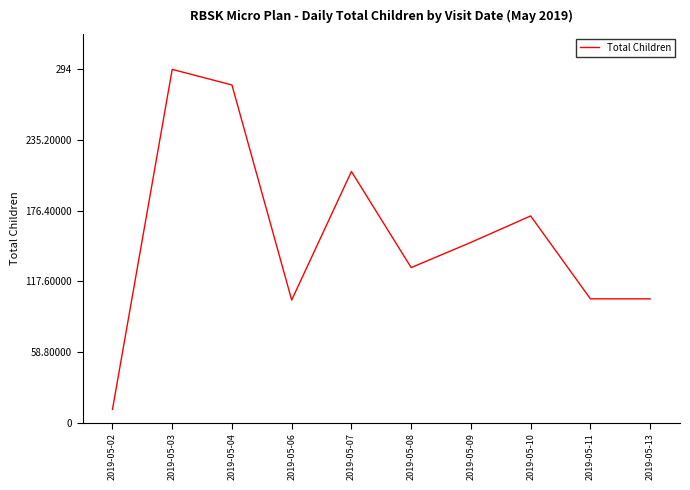

What is the change in value from 2019-05-03 to 2019-05-08?

-165